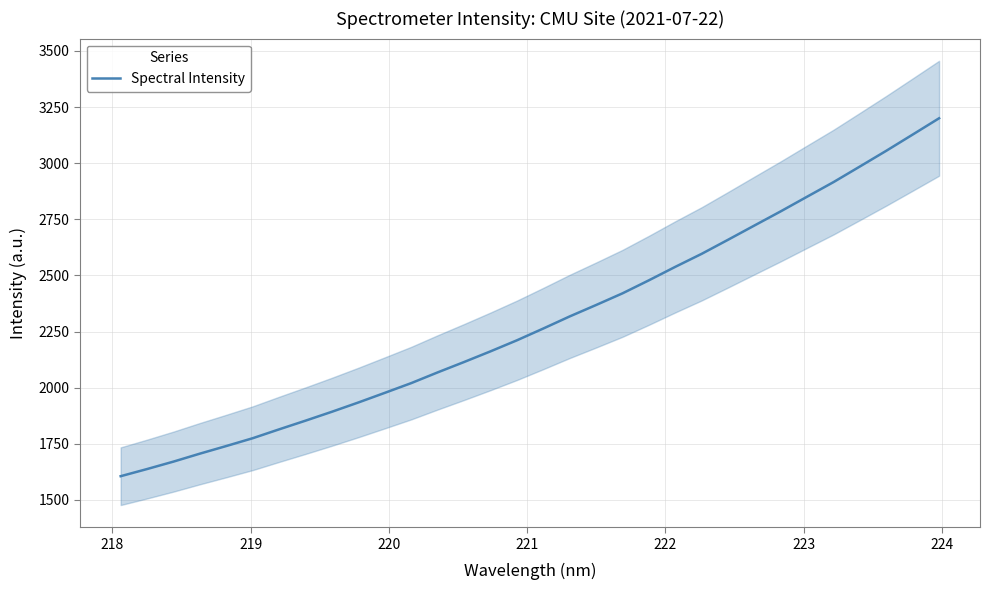

Reading left to right, what are all the values shown in this chart?

1605.9	1637.8	1671.0	1706.4	1740.4	1775.2	1814.8	1853.5	1893.2	1934.5	1977.3	2020.7	2068.4	2114.6	2162.1	2211.3	2263.8	2317.7	2368.5	2420.5	2478.6	2538.5	2596.5	2659.2	2722.7	2786.0	2851.2	2916.2	2985.7	3055.6	3127.8	3200.3